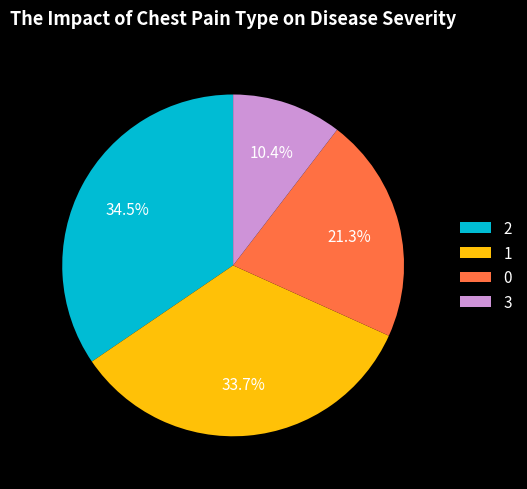

What is the smallest slice in the pie chart?

3